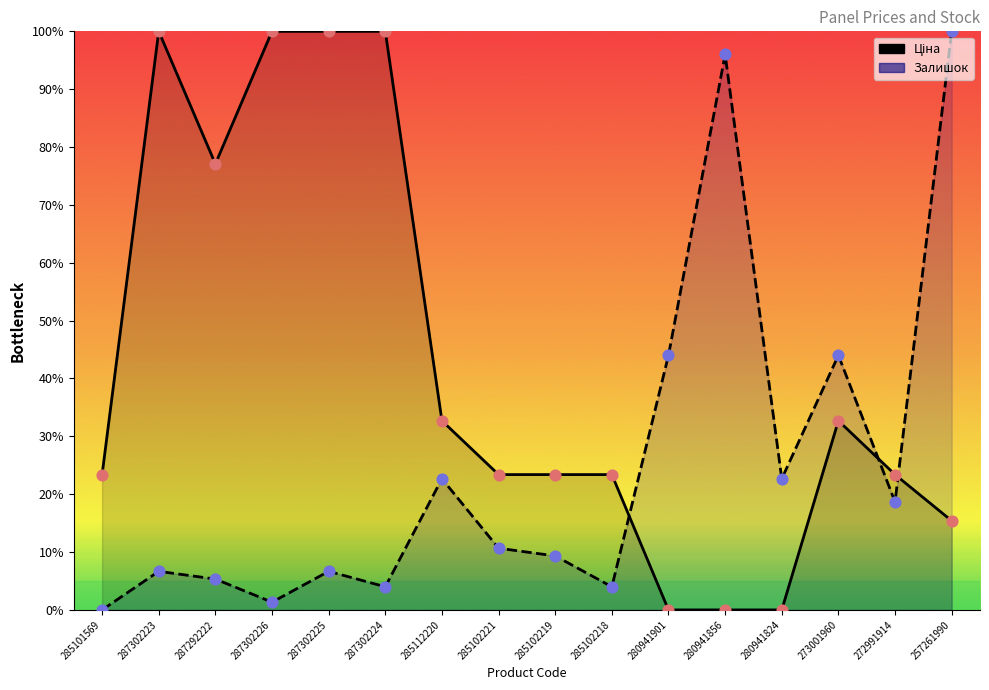

At how many categories does at least one series exceed 25?

10